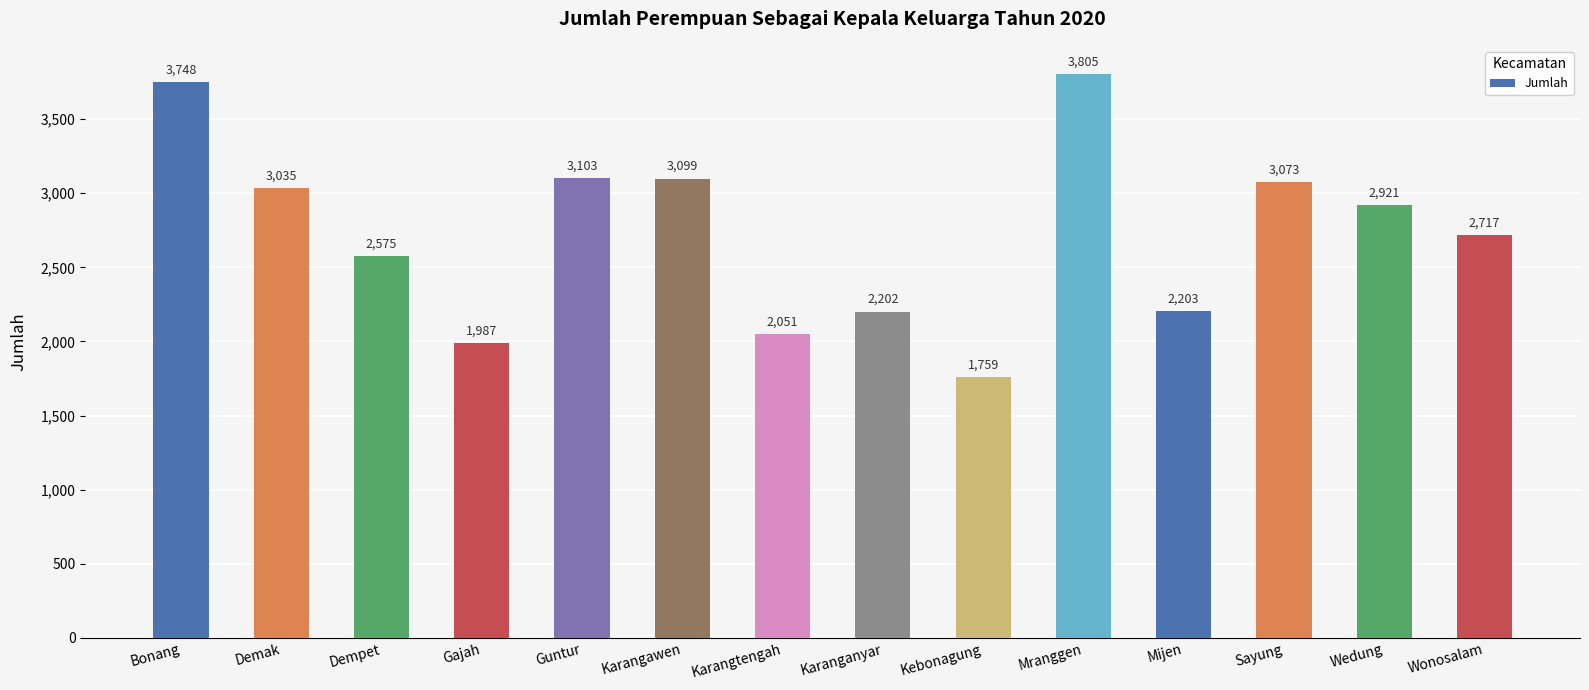

Which category has the lowest value across all series?

Kebonagung